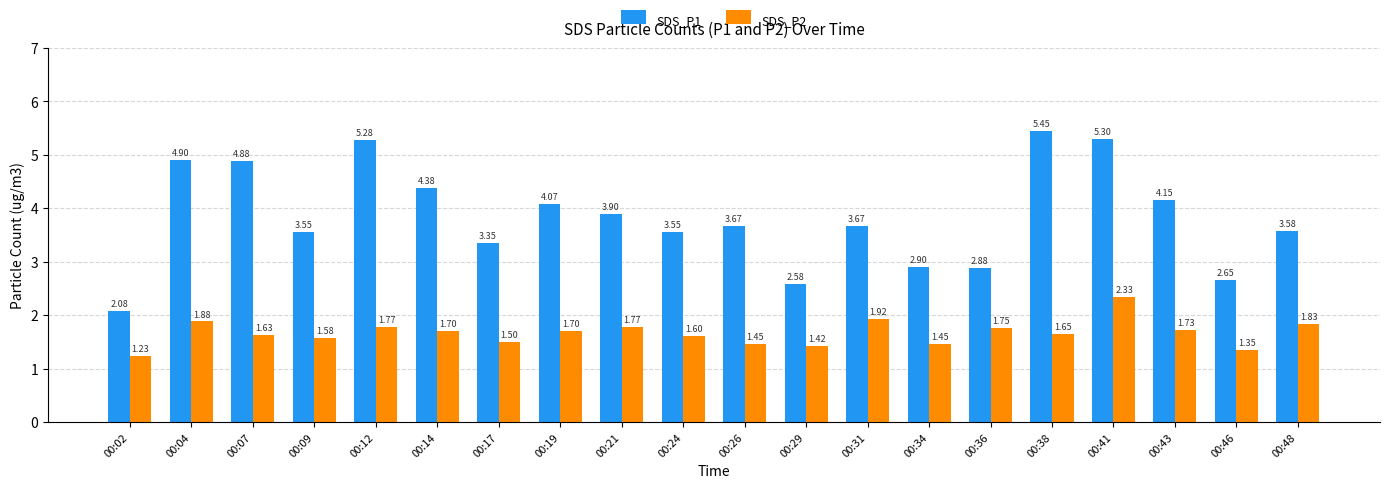

Are the bars grouped side by side (vs. stacked)?

Yes